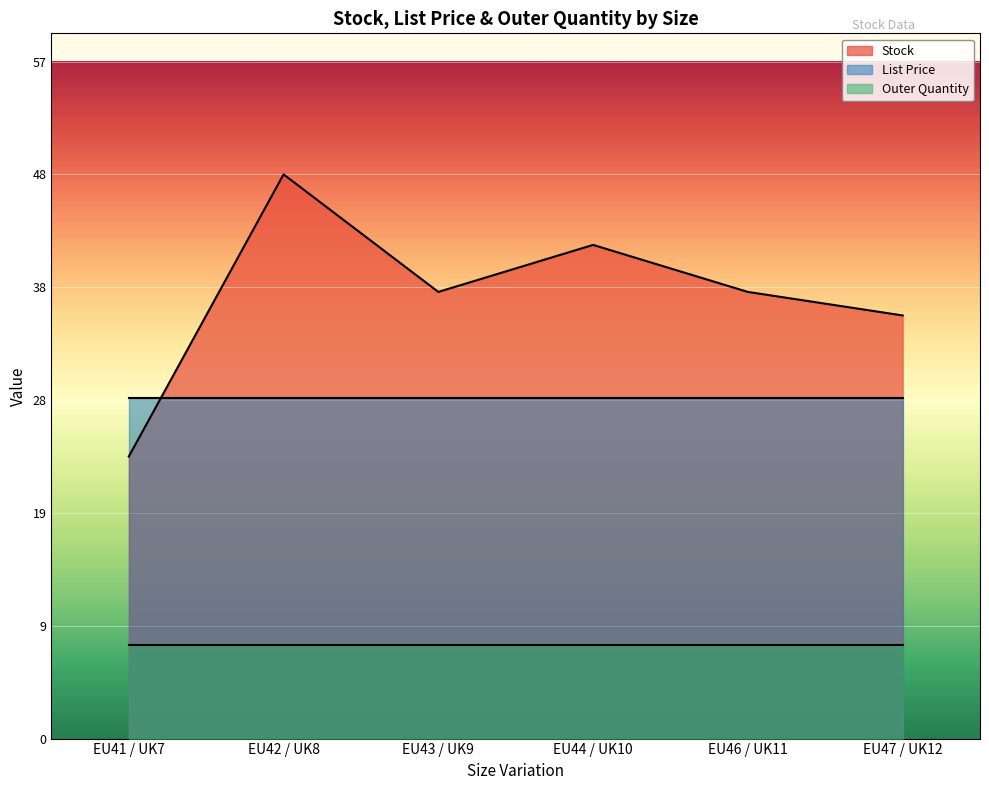

How many intersections are there between Stock and List Price?

1